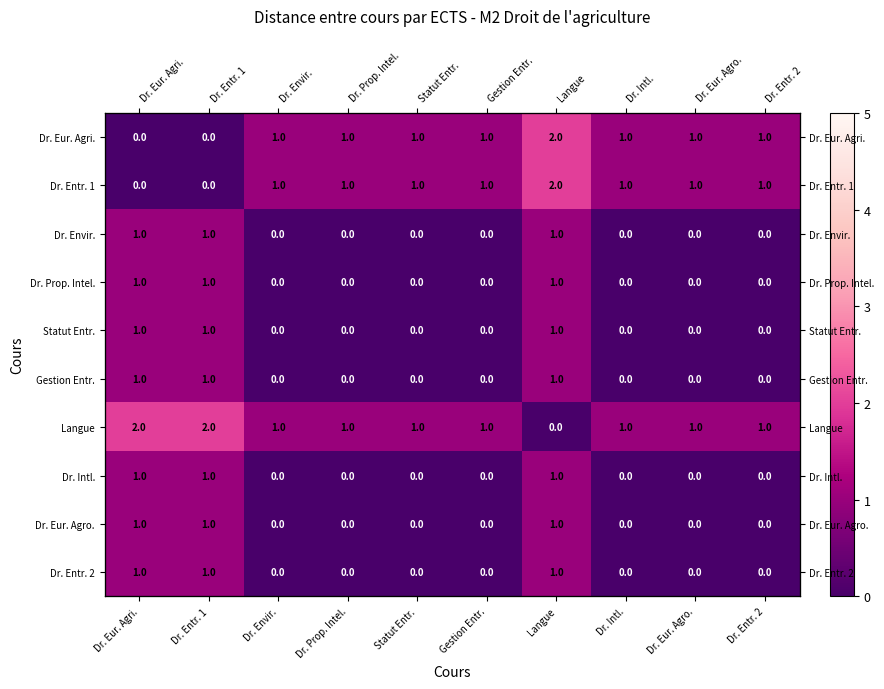

Count the Langue values in the range 1 to 2.

9